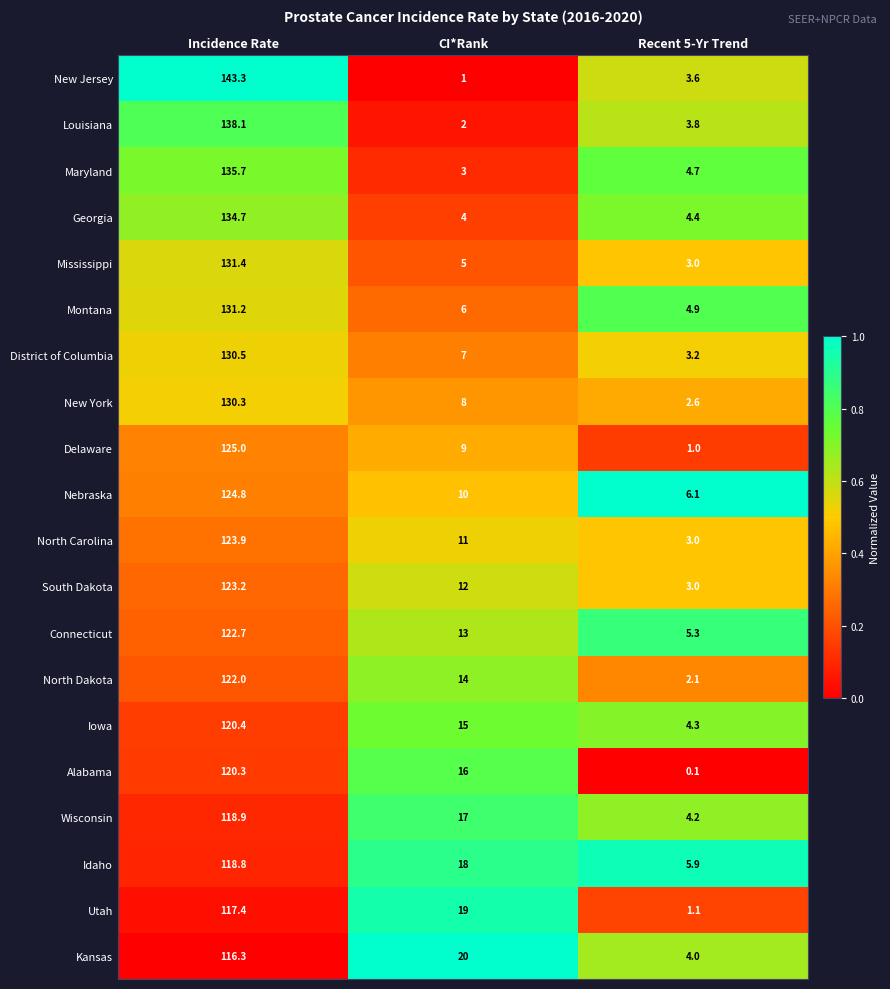

What is the spread (max minus min) of values at Recent 5-Yr Trend?

6.0